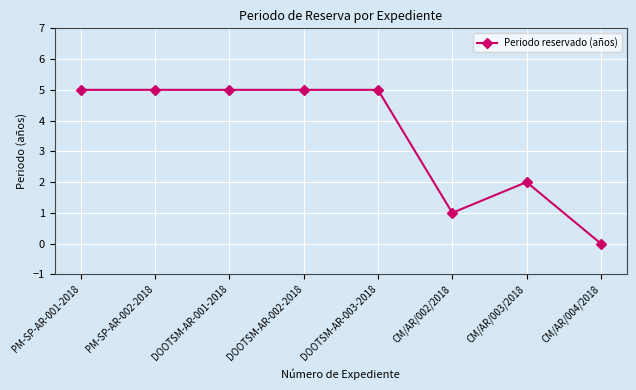

What is the label of the 6th point from the right?

DOOTSM-AR-001-2018